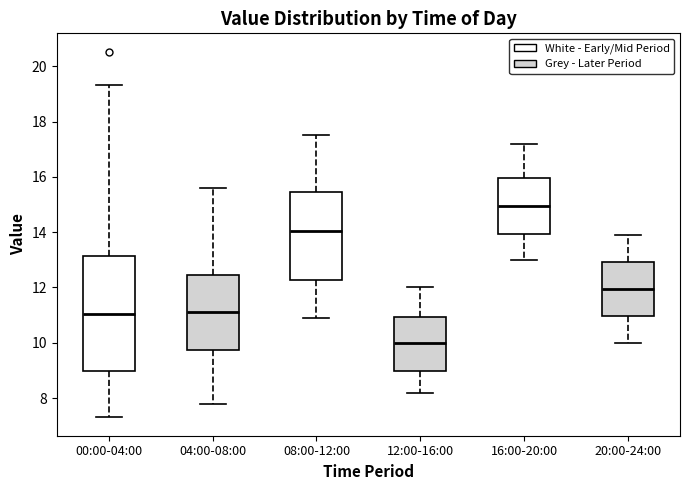

Reading left to right, transcribe this box plot: for each box, give where its median line is, the range the box spans, and where its two whiskers end, as read against the y-axis. The values are not printed on the chart, so give them approximately, as read against the axis.

00:00-04:00: median 11.0, box 9.0 to 13.2, whiskers 7.4 to 19.4
04:00-08:00: median 11.2, box 9.8 to 12.4, whiskers 7.8 to 15.6
08:00-12:00: median 14.0, box 12.2 to 15.4, whiskers 11.0 to 17.6
12:00-16:00: median 10.0, box 9.0 to 11.0, whiskers 8.2 to 12.0
16:00-20:00: median 15.0, box 14.0 to 16.0, whiskers 13.0 to 17.2
20:00-24:00: median 12.0, box 11.0 to 13.0, whiskers 10.0 to 14.0